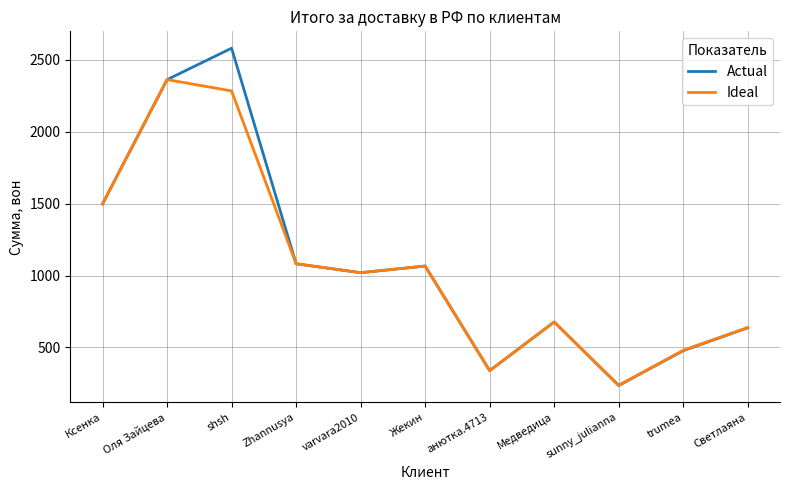

Reading right to left, list all the values displayed in this chart.

Actual: Светлаяна=636.8	trumea=477.2	sunny_julianna=235.0	Медведица=676.7	анютка.4713=338.5	Жекин=1066.0	varvara2010=1019.7	Zhannusya=1081.7	shsh=2581.4	Оля Зайцева=2362.5	Ксенка=1498.1
Ideal: Светлаяна=638.0	trumea=480.0	sunny_julianna=236.0	Медведица=677.0	анютка.4713=338.0	Жекин=1066.0	varvara2010=1020.0	Zhannusya=1082.0	shsh=2284.0	Оля Зайцева=2363.0	Ксенка=1498.0